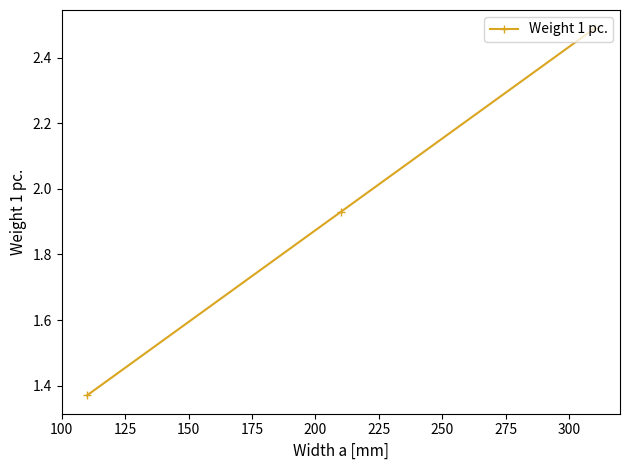

What is the difference between the maximum and minimum values?

1.1